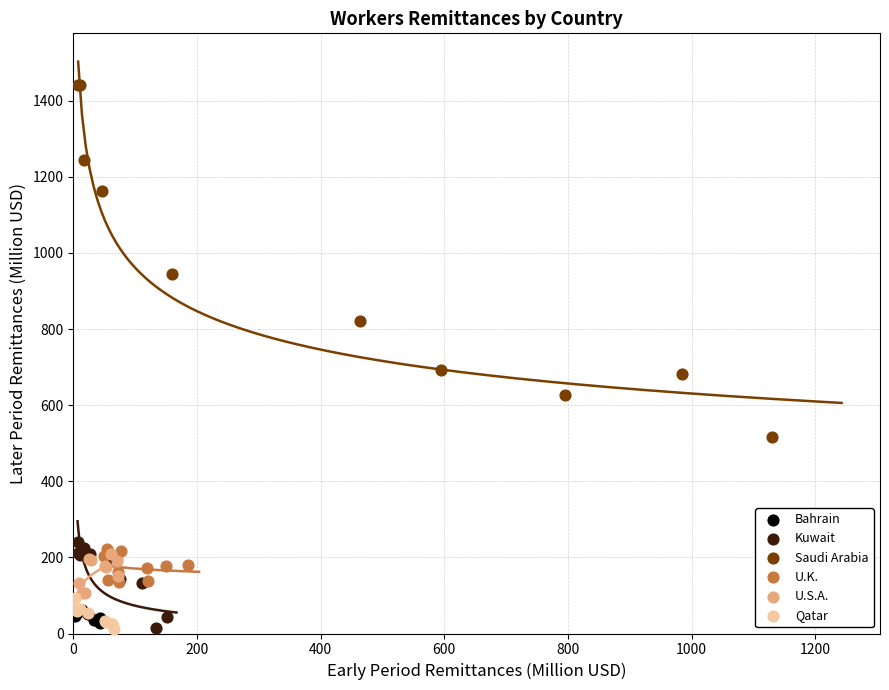

Which series has the largest Y range (max minus min)?

Saudi Arabia